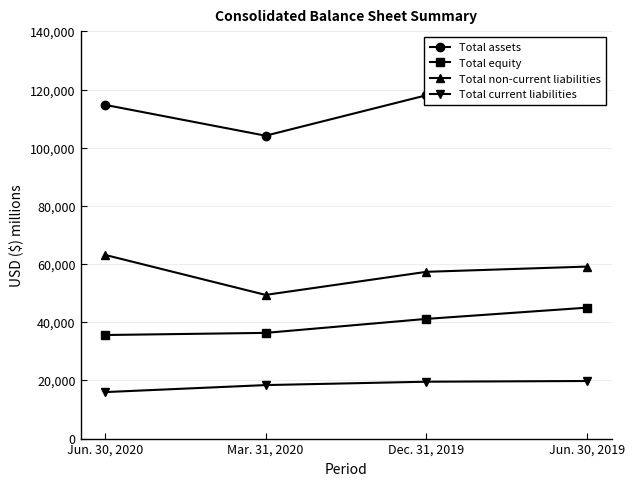

How many data points in Total non-current liabilities are above 59147?

1